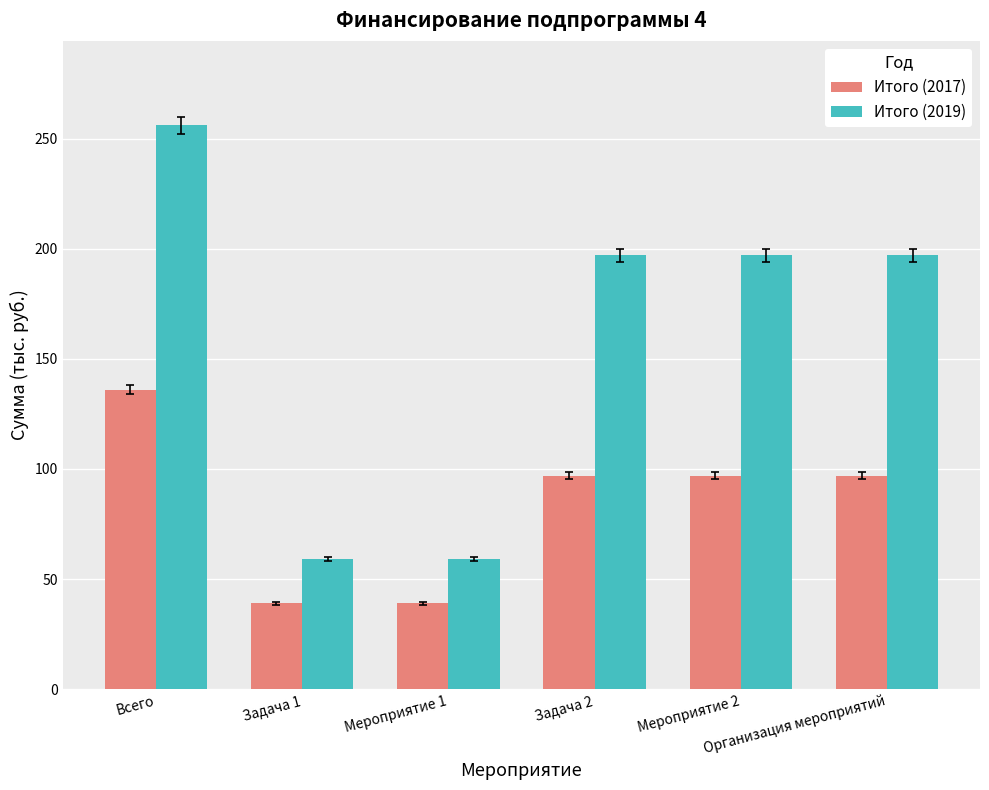

Which series has the largest total across all categories?

Итого (2019)